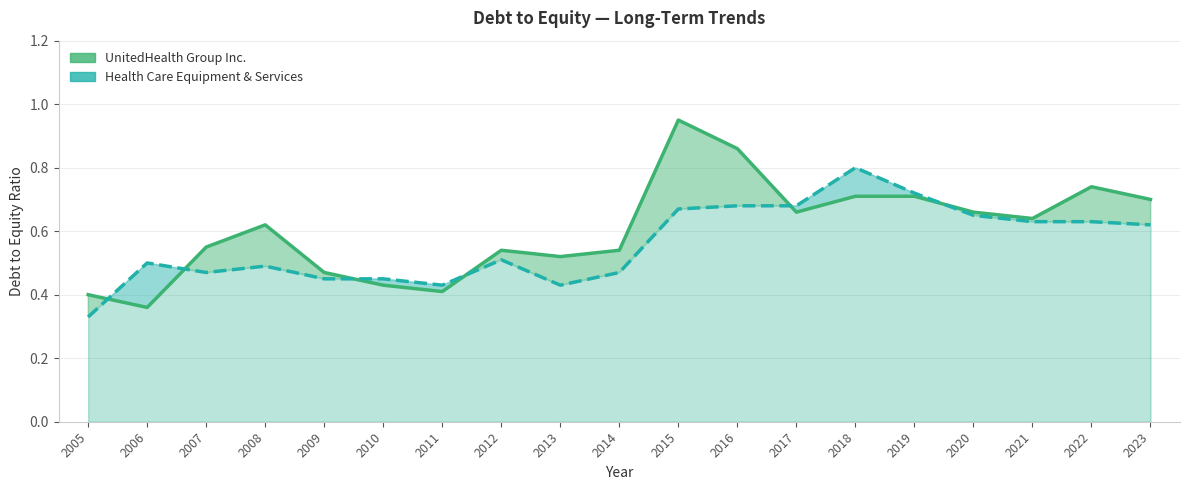

Between which two adjacent categories do UnitedHealth Group Inc. and Health Care Equipment & Services first intersect?

2005 and 2006